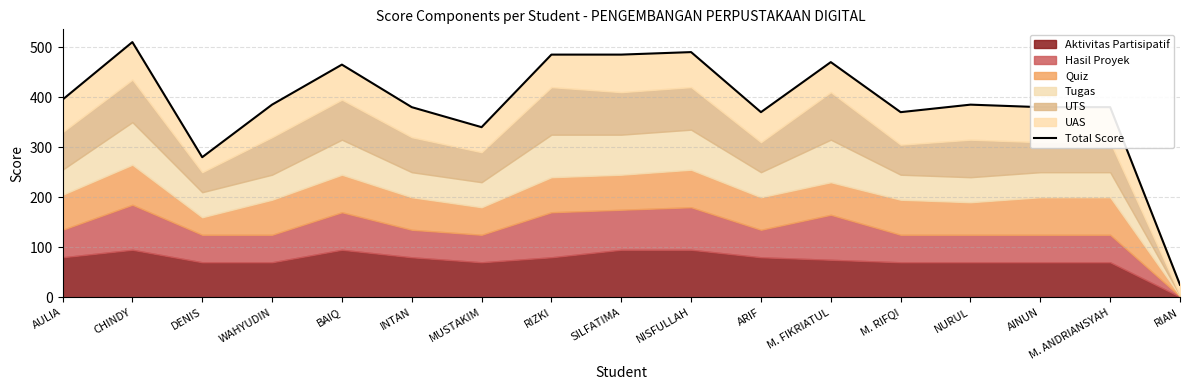

Reading left to right, extract all data points from this chart.

AULIA=395	CHINDY=510	DENIS=280	WAHYUDIN=385	BAIQ=465	INTAN=380	MUSTAKIM=340	RIZKI=485	SILFATIMA=485	NISFULLAH=490	ARIF=370	M. FIKRIATUL=470	M. RIFQI=370	NURUL=385	AINUN=380	M. ANDRIANSYAH=380	RIAN=25